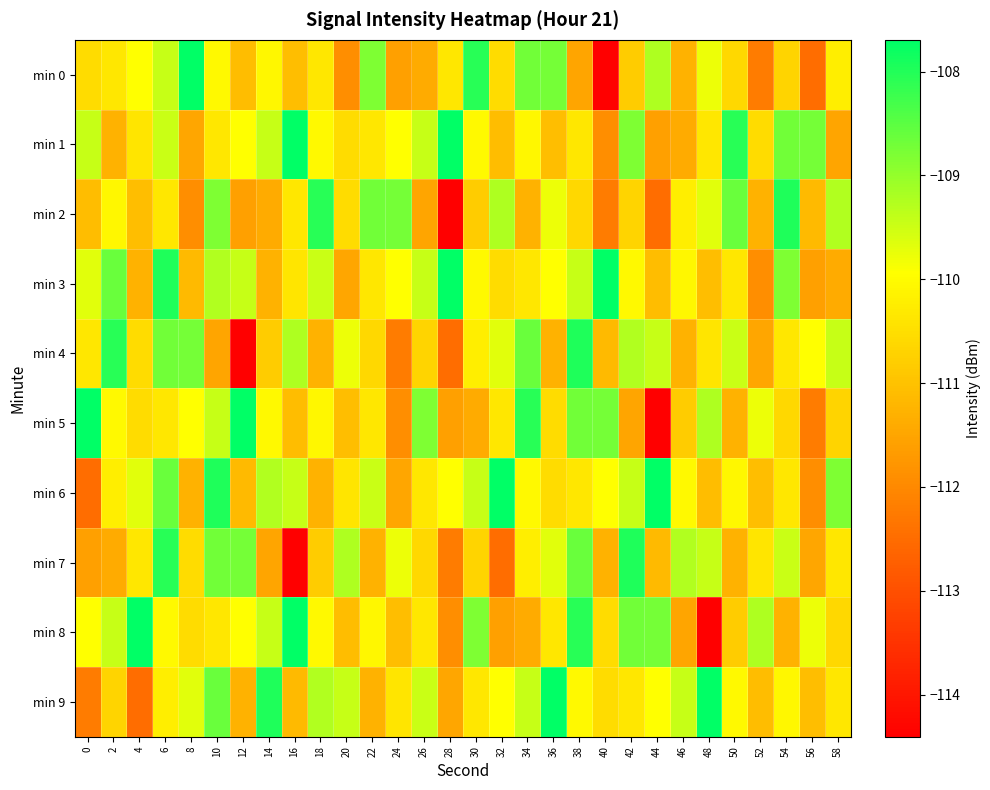

Reading left to right, what are all the values shown in this chart?

min 0: 0=-110.5	2=-110.4	4=-109.9	6=-109.4	8=-107.7	10=-110.0	12=-111.1	14=-110.1	16=-111.1	18=-110.4	20=-111.9	22=-108.8	24=-111.6	26=-111.4	28=-110.3	30=-108.0	32=-110.5	34=-108.7	36=-108.7	38=-111.5	40=-114.4	42=-110.8	44=-109.2	46=-111.3	48=-109.8	50=-110.6	52=-112.2	54=-110.7	56=-112.5	58=-110.2
min 1: 0=-109.4	2=-111.3	4=-110.4	6=-109.5	8=-111.5	10=-110.4	12=-109.9	14=-109.4	16=-107.7	18=-110.0	20=-110.5	22=-110.4	24=-109.9	26=-109.4	28=-107.7	30=-110.0	32=-111.1	34=-110.1	36=-111.1	38=-110.4	40=-111.9	42=-108.8	44=-111.6	46=-111.4	48=-110.3	50=-108.0	52=-110.5	54=-108.7	56=-108.7	58=-111.5
min 2: 0=-111.1	2=-110.1	4=-111.1	6=-110.4	8=-111.9	10=-108.8	12=-111.6	14=-111.4	16=-110.3	18=-108.0	20=-110.5	22=-108.7	24=-108.7	26=-111.5	28=-114.4	30=-110.8	32=-109.2	34=-111.3	36=-109.8	38=-110.6	40=-112.2	42=-110.7	44=-112.5	46=-110.2	48=-109.7	50=-108.6	52=-111.3	54=-108.0	56=-111.1	58=-109.2
min 3: 0=-109.7	2=-108.6	4=-111.3	6=-108.0	8=-111.1	10=-109.2	12=-109.4	14=-111.3	16=-110.4	18=-109.5	20=-111.5	22=-110.4	24=-109.9	26=-109.4	28=-107.7	30=-110.0	32=-110.5	34=-110.4	36=-109.9	38=-109.4	40=-107.7	42=-110.0	44=-111.1	46=-110.1	48=-111.1	50=-110.4	52=-111.9	54=-108.8	56=-111.6	58=-111.4
min 4: 0=-110.3	2=-108.0	4=-110.5	6=-108.7	8=-108.7	10=-111.5	12=-114.4	14=-110.8	16=-109.2	18=-111.3	20=-109.8	22=-110.6	24=-112.2	26=-110.7	28=-112.5	30=-110.2	32=-109.7	34=-108.6	36=-111.3	38=-108.0	40=-111.1	42=-109.2	44=-109.4	46=-111.3	48=-110.4	50=-109.5	52=-111.5	54=-110.4	56=-109.9	58=-109.4
min 5: 0=-107.7	2=-110.0	4=-110.5	6=-110.4	8=-109.9	10=-109.4	12=-107.7	14=-110.0	16=-111.1	18=-110.1	20=-111.1	22=-110.4	24=-111.9	26=-108.8	28=-111.6	30=-111.4	32=-110.3	34=-108.0	36=-110.5	38=-108.7	40=-108.7	42=-111.5	44=-114.4	46=-110.8	48=-109.2	50=-111.3	52=-109.8	54=-110.6	56=-112.2	58=-110.7
min 6: 0=-112.5	2=-110.2	4=-109.7	6=-108.6	8=-111.3	10=-108.0	12=-111.1	14=-109.2	16=-109.4	18=-111.3	20=-110.4	22=-109.5	24=-111.5	26=-110.4	28=-109.9	30=-109.4	32=-107.7	34=-110.0	36=-110.5	38=-110.4	40=-109.9	42=-109.4	44=-107.7	46=-110.0	48=-111.1	50=-110.1	52=-111.1	54=-110.4	56=-111.9	58=-108.8
min 7: 0=-111.6	2=-111.4	4=-110.3	6=-108.0	8=-110.5	10=-108.7	12=-108.7	14=-111.5	16=-114.4	18=-110.8	20=-109.2	22=-111.3	24=-109.8	26=-110.6	28=-112.2	30=-110.7	32=-112.5	34=-110.2	36=-109.7	38=-108.6	40=-111.3	42=-108.0	44=-111.1	46=-109.2	48=-109.4	50=-111.3	52=-110.4	54=-109.5	56=-111.5	58=-110.4
min 8: 0=-109.9	2=-109.4	4=-107.7	6=-110.0	8=-110.5	10=-110.4	12=-109.9	14=-109.4	16=-107.7	18=-110.0	20=-111.1	22=-110.1	24=-111.1	26=-110.4	28=-111.9	30=-108.8	32=-111.6	34=-111.4	36=-110.3	38=-108.0	40=-110.5	42=-108.7	44=-108.7	46=-111.5	48=-114.4	50=-110.8	52=-109.2	54=-111.3	56=-109.8	58=-110.6
min 9: 0=-112.2	2=-110.7	4=-112.5	6=-110.2	8=-109.7	10=-108.6	12=-111.3	14=-108.0	16=-111.1	18=-109.2	20=-109.4	22=-111.3	24=-110.4	26=-109.5	28=-111.5	30=-110.4	32=-109.9	34=-109.4	36=-107.7	38=-110.0	40=-110.5	42=-110.4	44=-109.9	46=-109.4	48=-107.7	50=-110.0	52=-111.1	54=-110.1	56=-111.1	58=-110.4